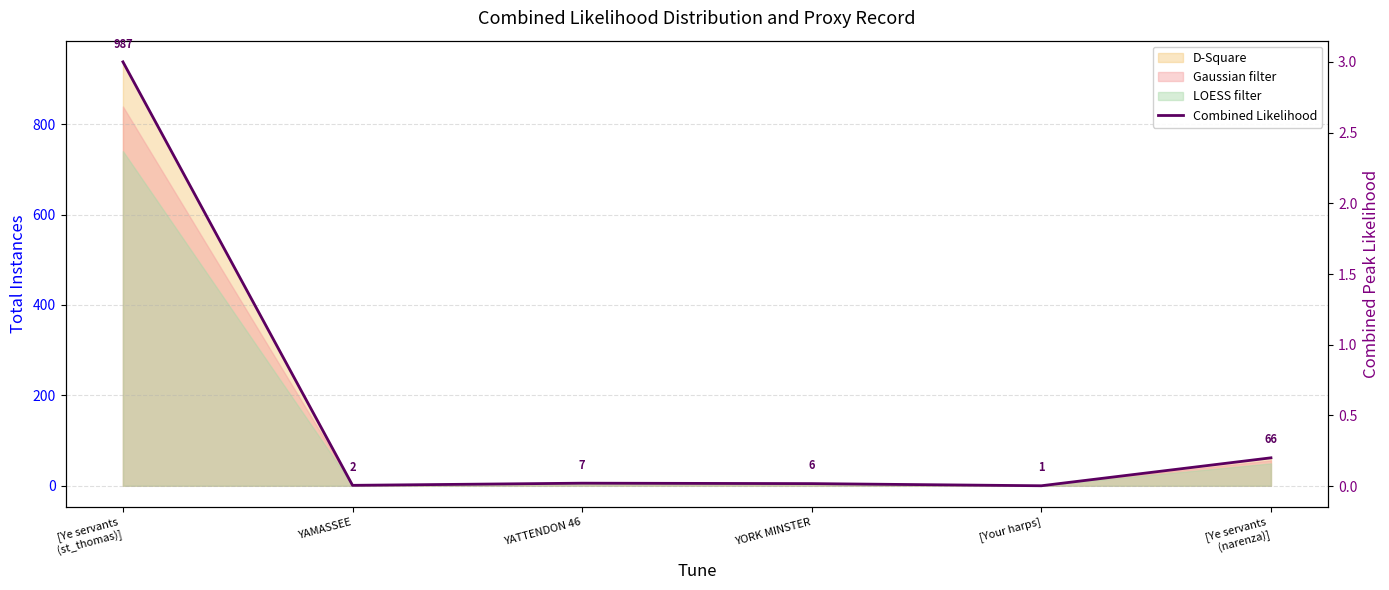

What is the change in value from [Ye servants
(st_thomas)] to YATTENDON 46?

-3.0